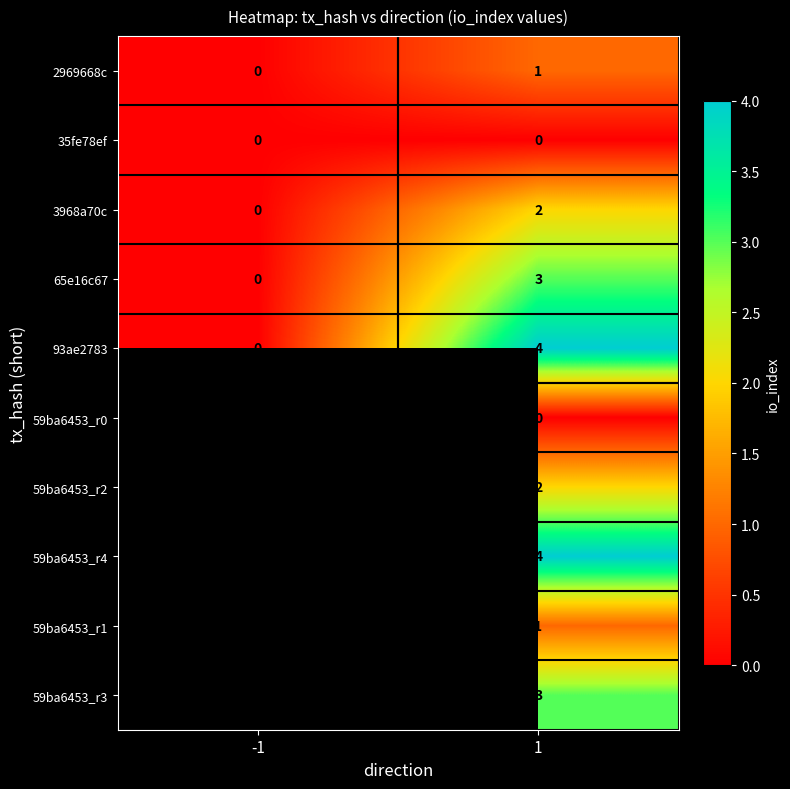

What is the total value across all series at 1?

20